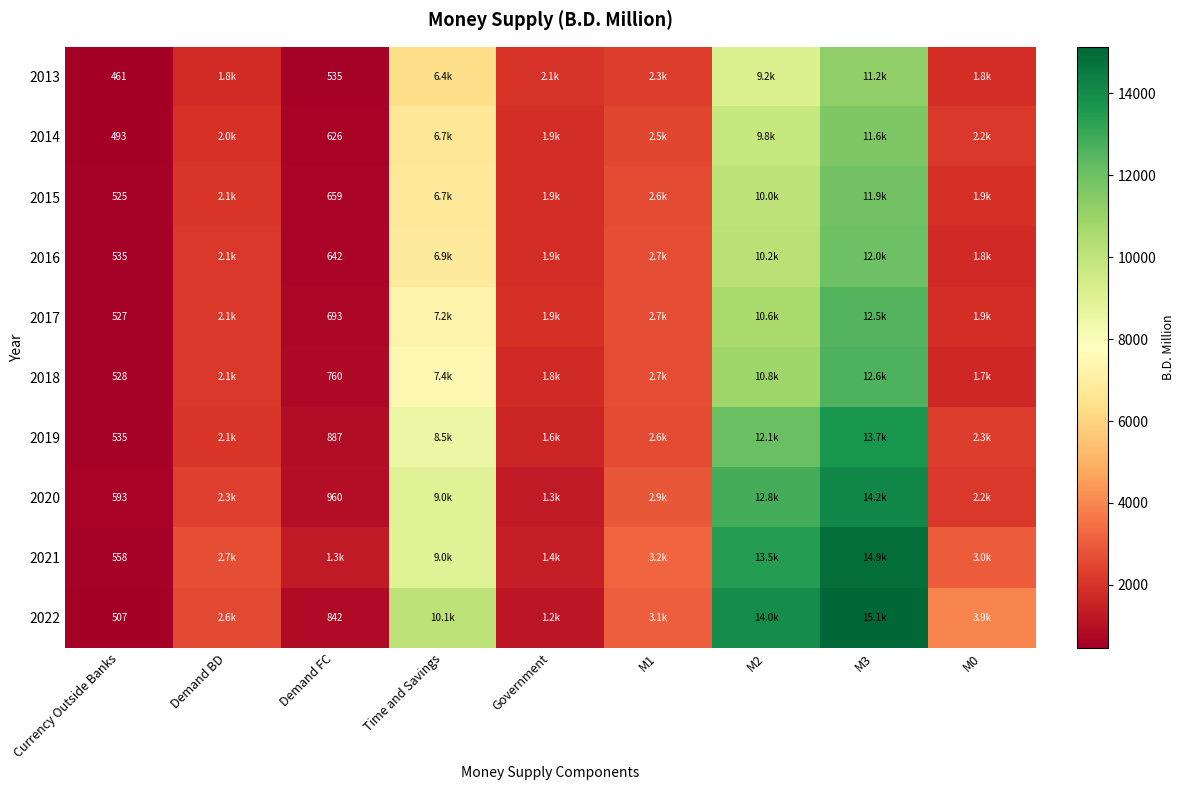

What is the difference between the maximum and minimum values in the 2022 series?

14628.9